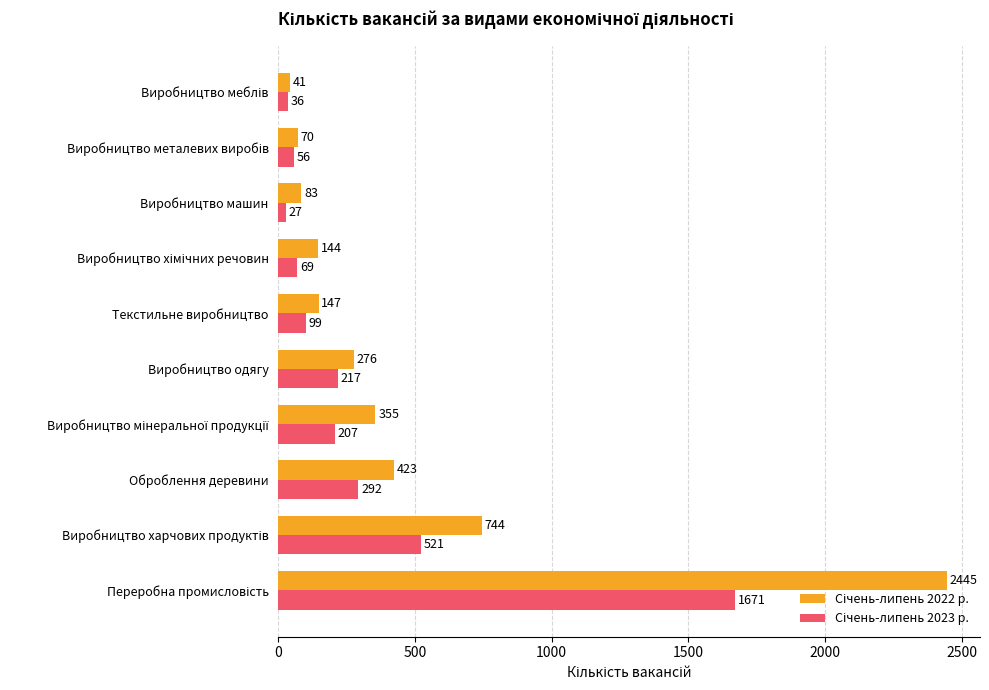

Which label corresponds to the smallest value in the chart?

Виробництво машин